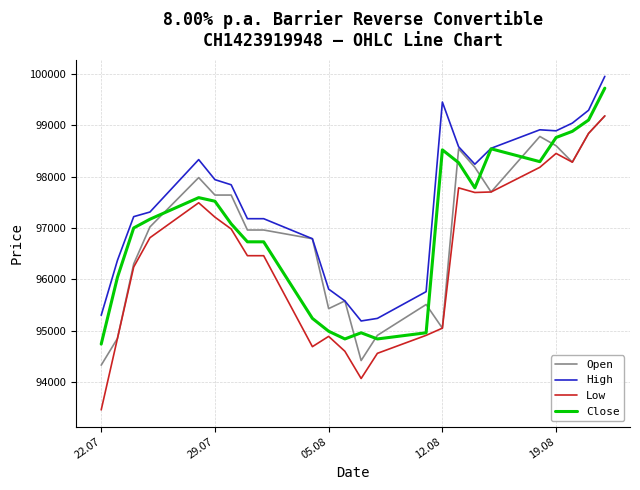

After their last crossing, which series has the higher values: Open or Close?

Close